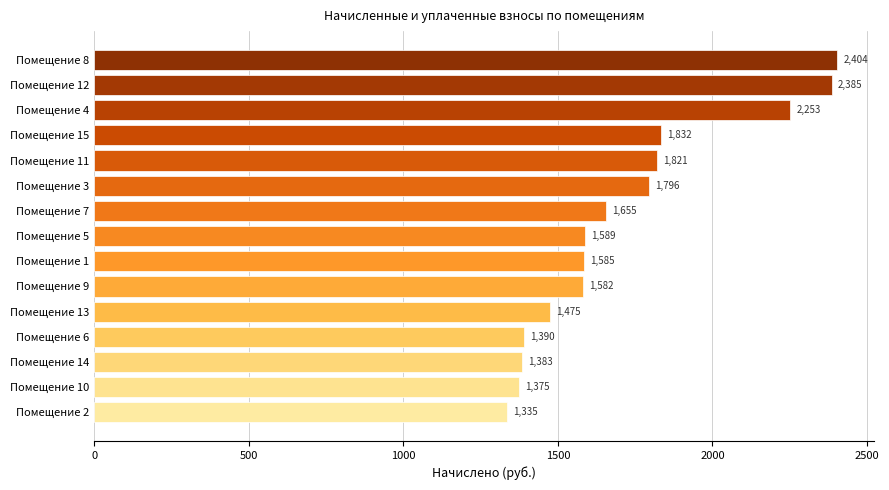

Rank the categories by value from highest to lowest.

Помещение 8, Помещение 12, Помещение 4, Помещение 15, Помещение 11, Помещение 3, Помещение 7, Помещение 5, Помещение 1, Помещение 9, Помещение 13, Помещение 6, Помещение 14, Помещение 10, Помещение 2